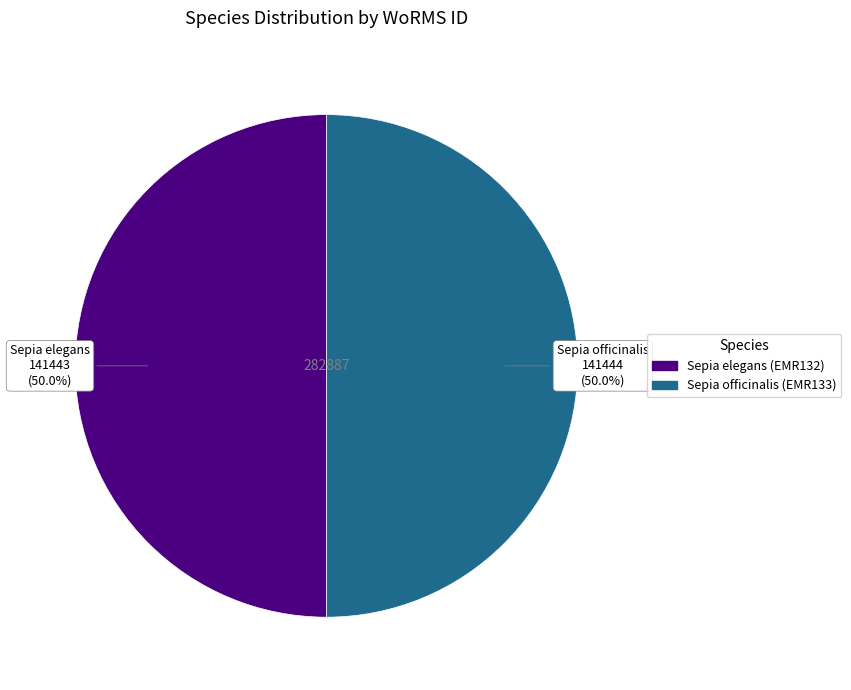

How many segments does this pie chart have?

2